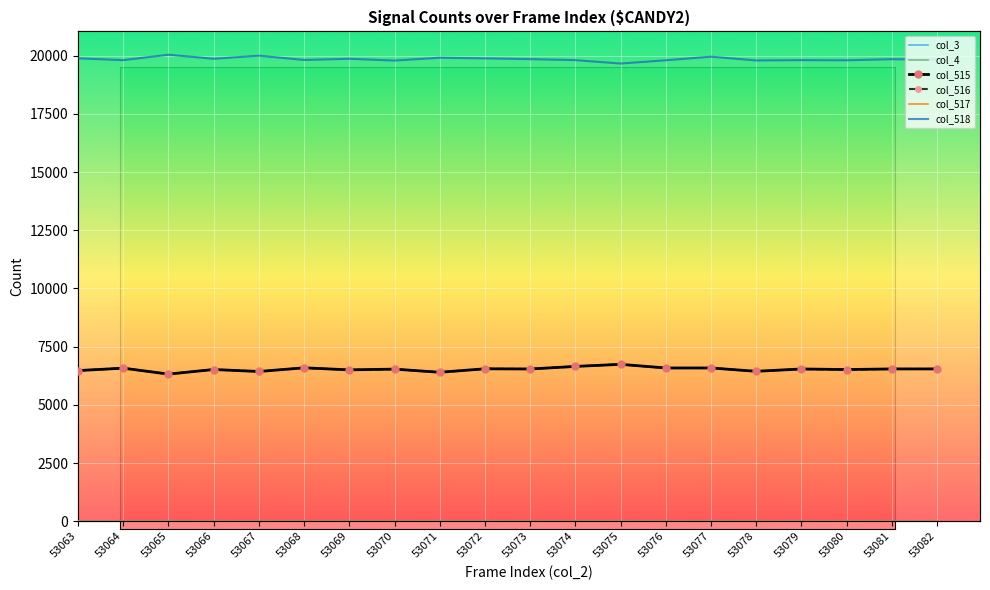

What is the value of the col_518 point at the 2nd from the left?

19807